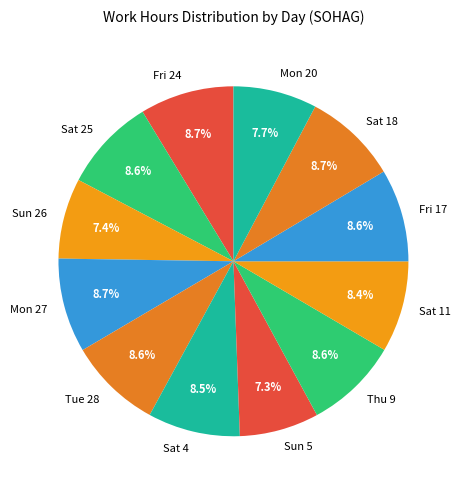

What is the ratio of the value at Sat 25 to the value at Sat 11?

1.0